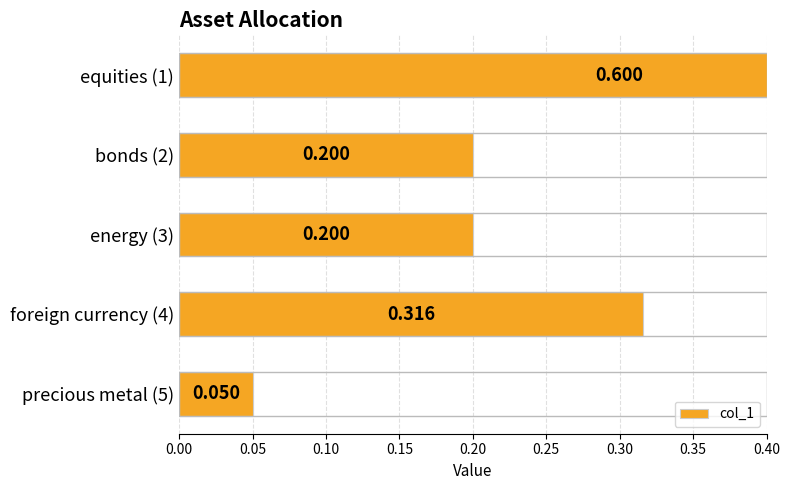

What is the change in value from energy (3) to foreign currency (4)?

+0.1